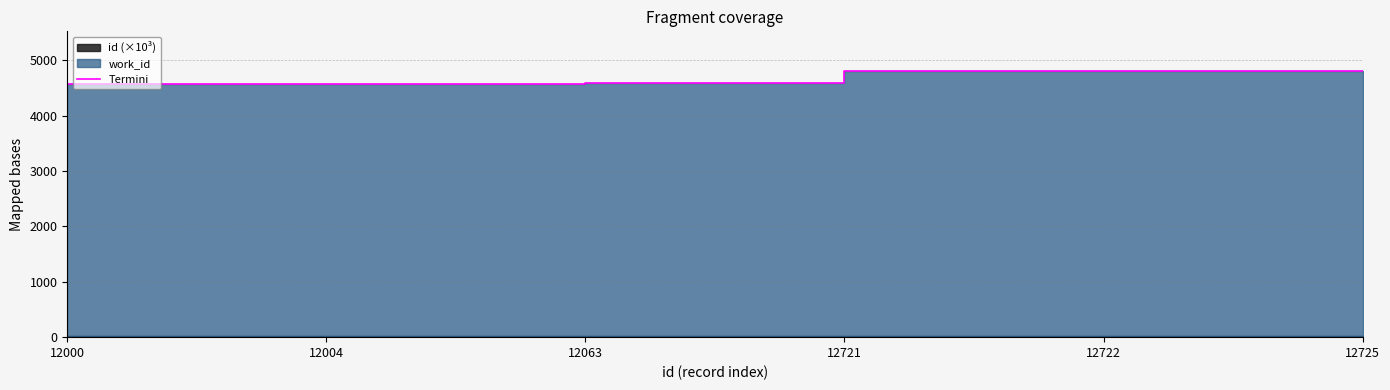

True or false: there are more than 1 points higher than both neighbors.

False